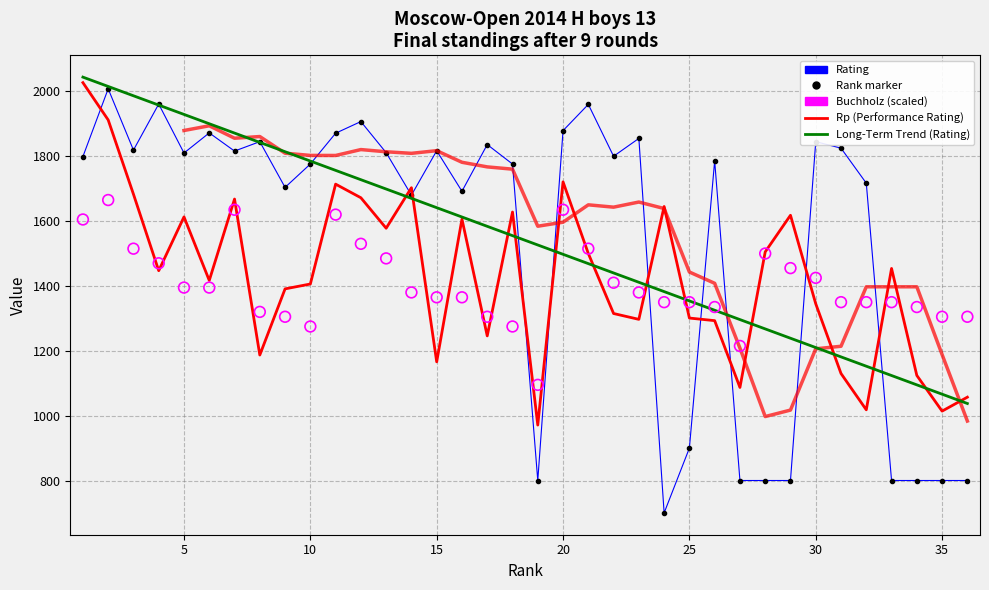

At how many categories does at least one series exceed 1351?

32